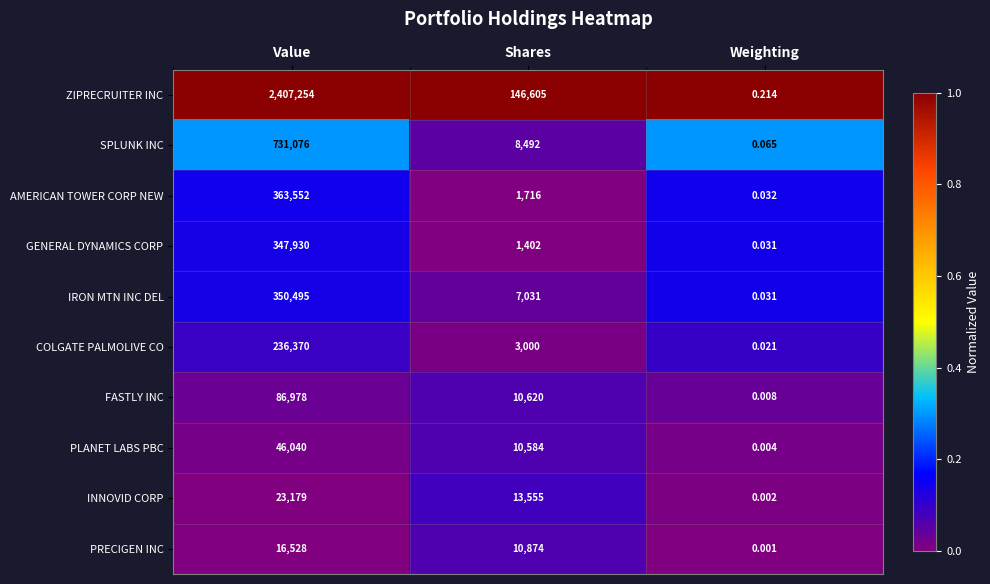

List the series in order of their peak value, lowest first.

PRECIGEN INC, INNOVID CORP, PLANET LABS PBC, FASTLY INC, COLGATE PALMOLIVE CO, GENERAL DYNAMICS CORP, IRON MTN INC DEL, AMERICAN TOWER CORP NEW, SPLUNK INC, ZIPRECRUITER INC